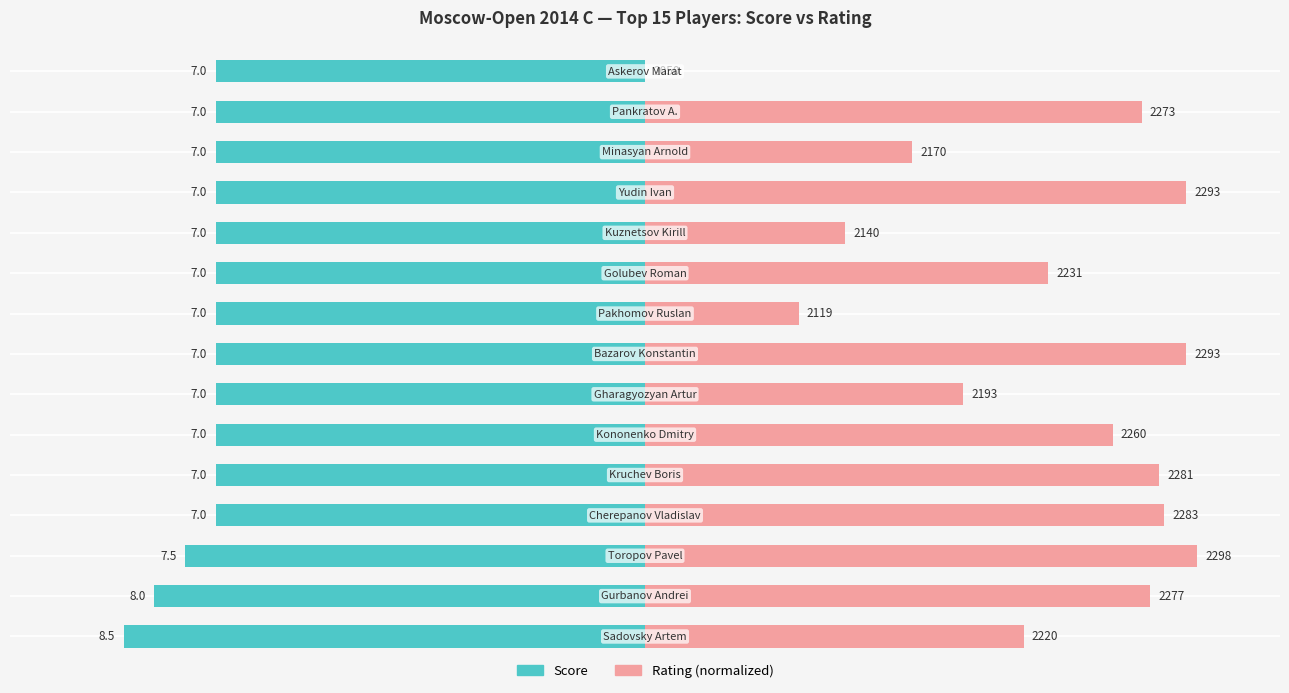

At 1, list the series in order from smallest to largest.

Score (×100/9), Rating (normalized)